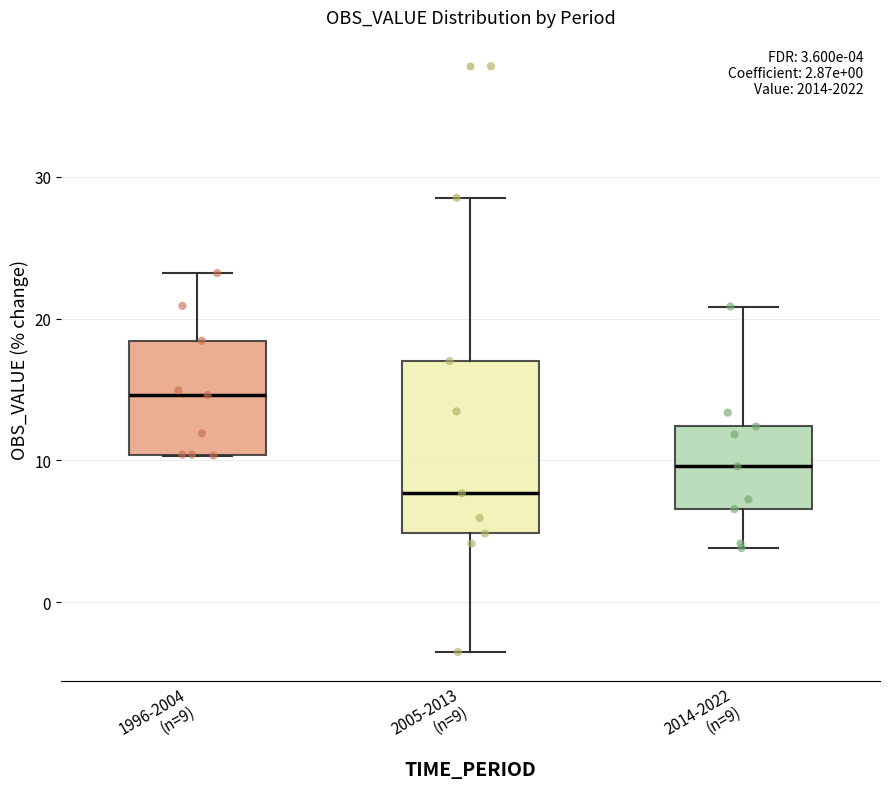

Comparing the boxes themselves (not the whiskers), which one is the tallest?

2005-2013 (n=9)